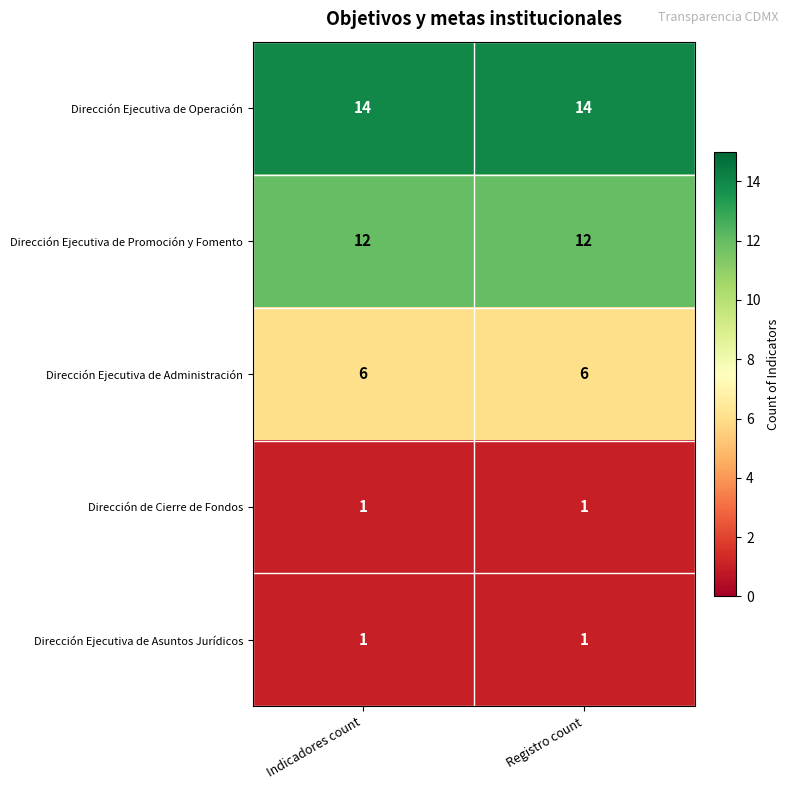

Reading left to right, what are all the values shown in this chart?

Dirección Ejecutiva de Operación: 14	14
Dirección Ejecutiva de Promoción y Fomento: 12	12
Dirección Ejecutiva de Administración: 6	6
Dirección de Cierre de Fondos: 1	1
Dirección Ejecutiva de Asuntos Jurídicos: 1	1